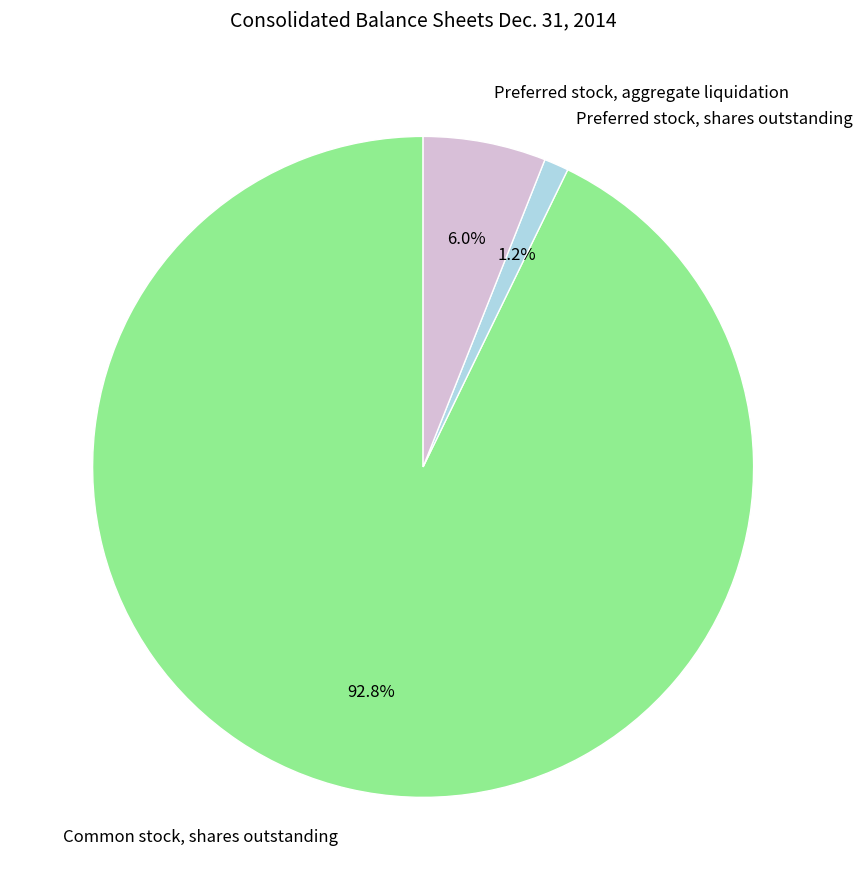

Count the number of slices in the pie.

3